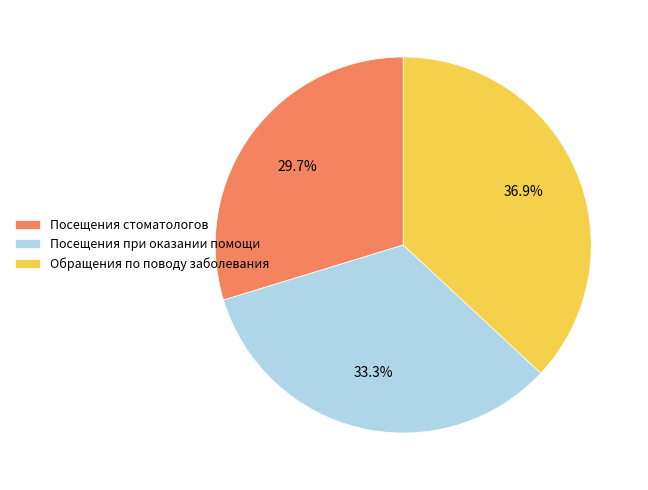

To the nearest percent, what is the average slice percentage?

33%